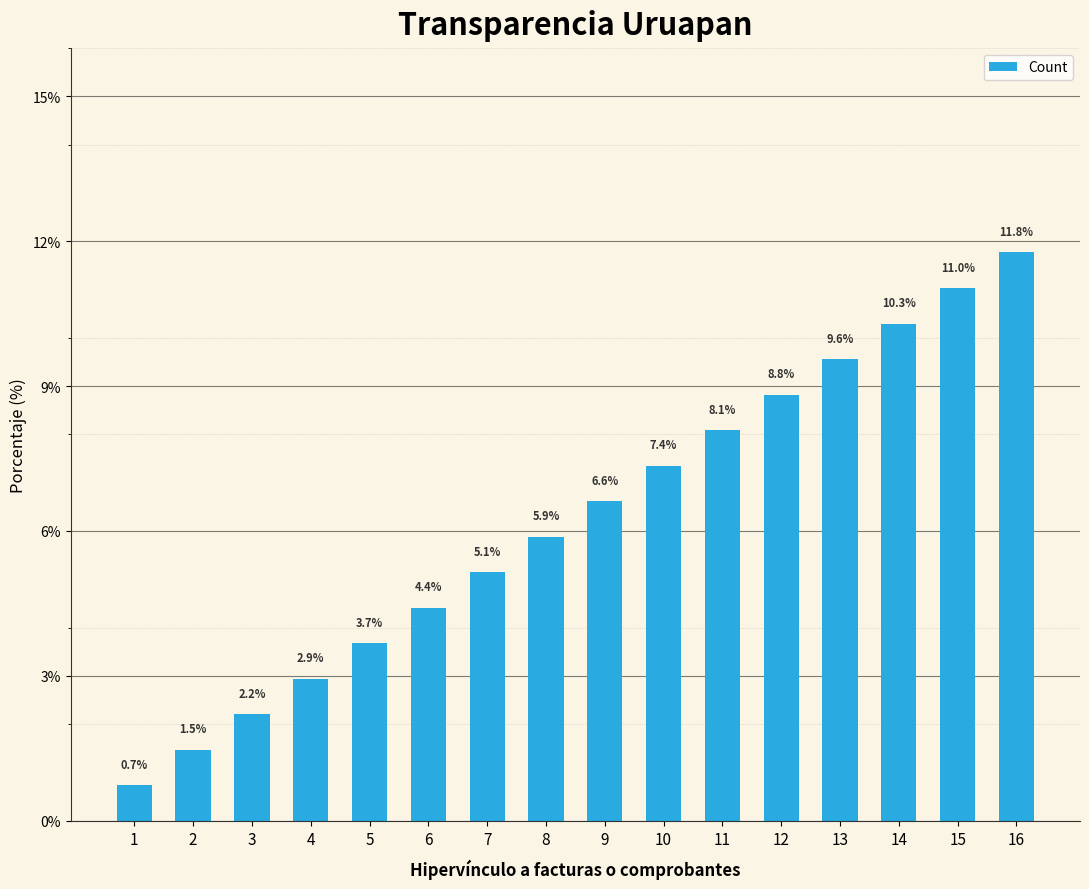

At which label is the value closest to 6?

8